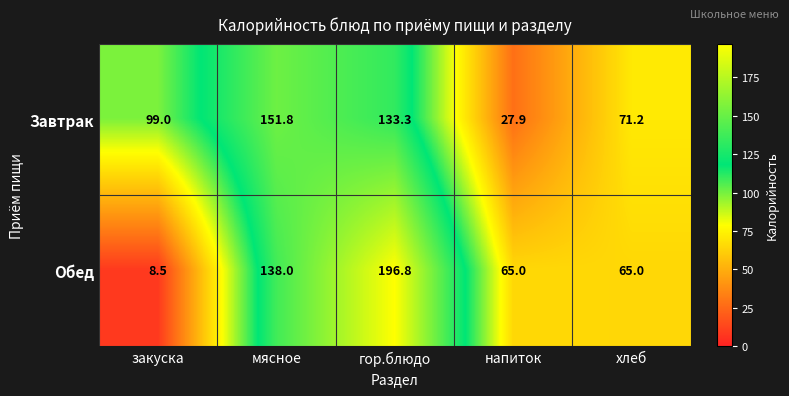

Which category has the lowest value across all series?

закуска